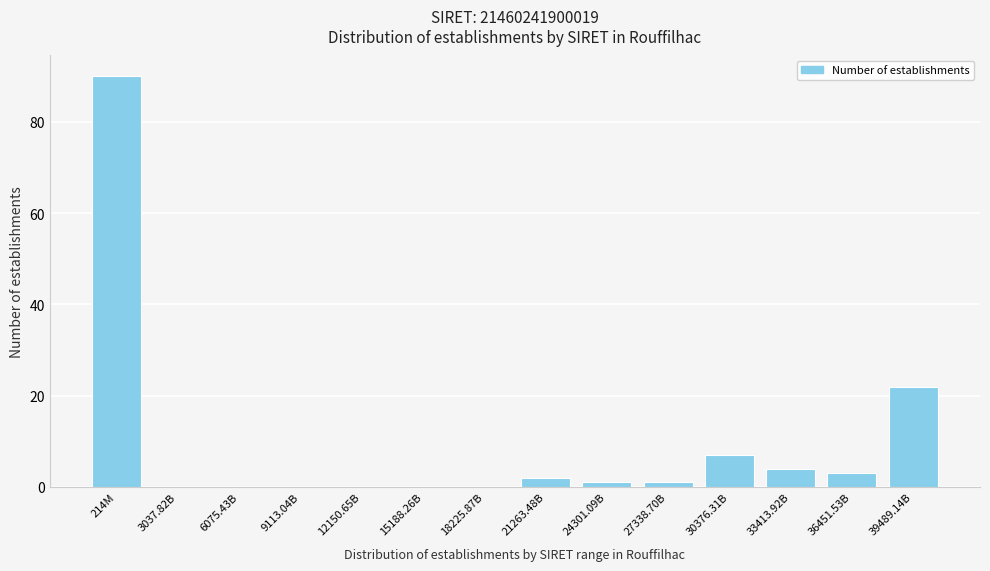

Reading right to left, transcribe all the data shown in this chart.

39489.14B=22	36451.53B=3	33413.92B=4	30376.31B=7	27338.70B=1	24301.09B=1	21263.48B=2	18225.87B=0	15188.26B=0	12150.65B=0	9113.04B=0	6075.43B=0	3037.82B=0	214M=90